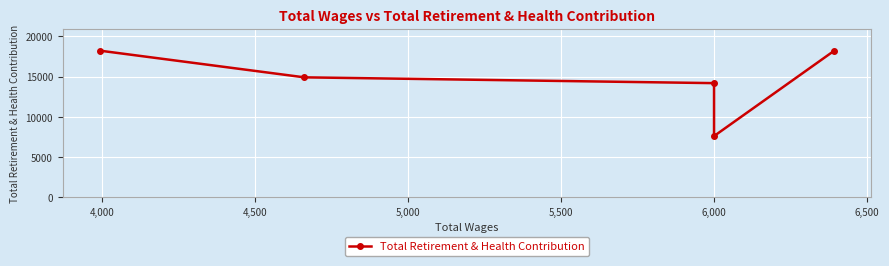

What is the minimum value shown in the chart?

7611